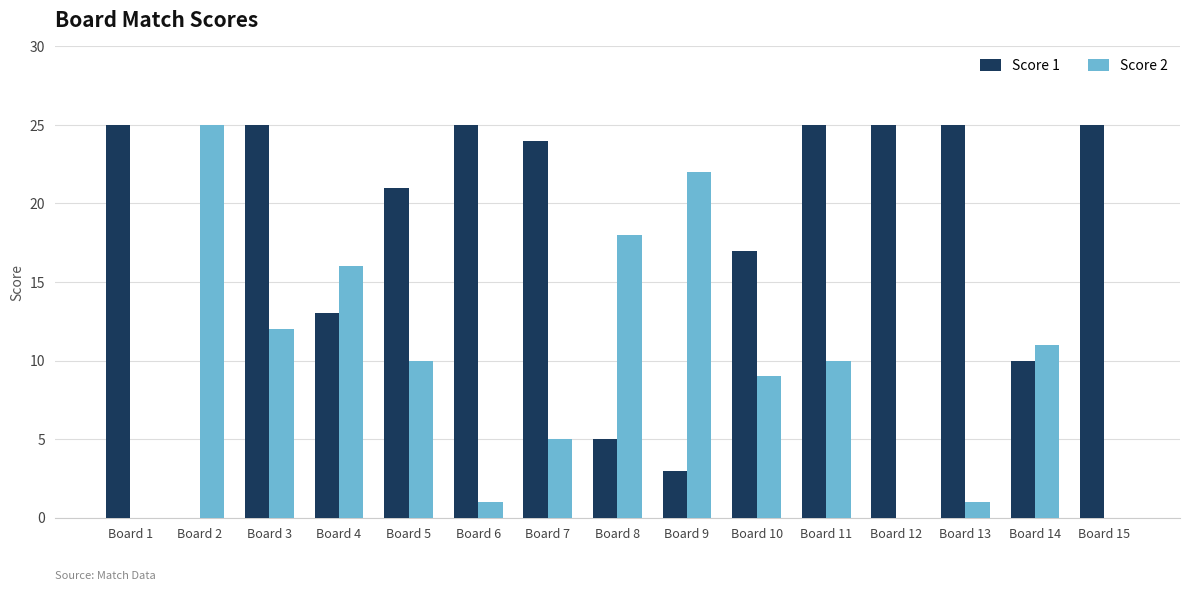

Between Board 7 and Board 15, which series saw the biggest shift?

Score 2